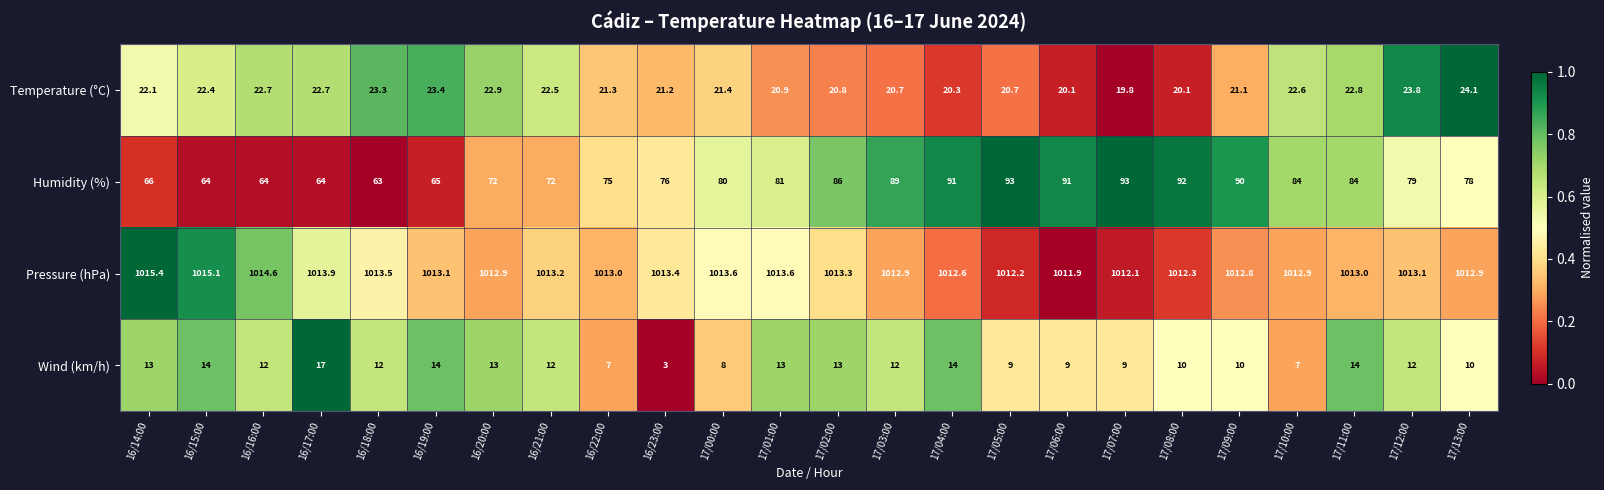

Between 16/16:00 and 16/21:00, which series saw the biggest shift?

Humidity (%)